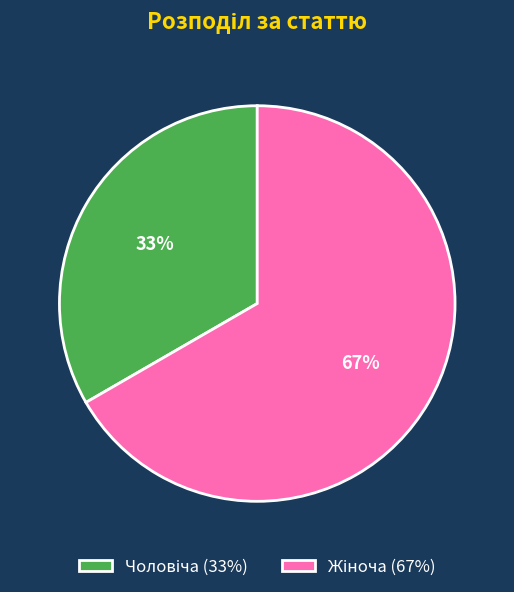

How many slices are in this pie chart?

2